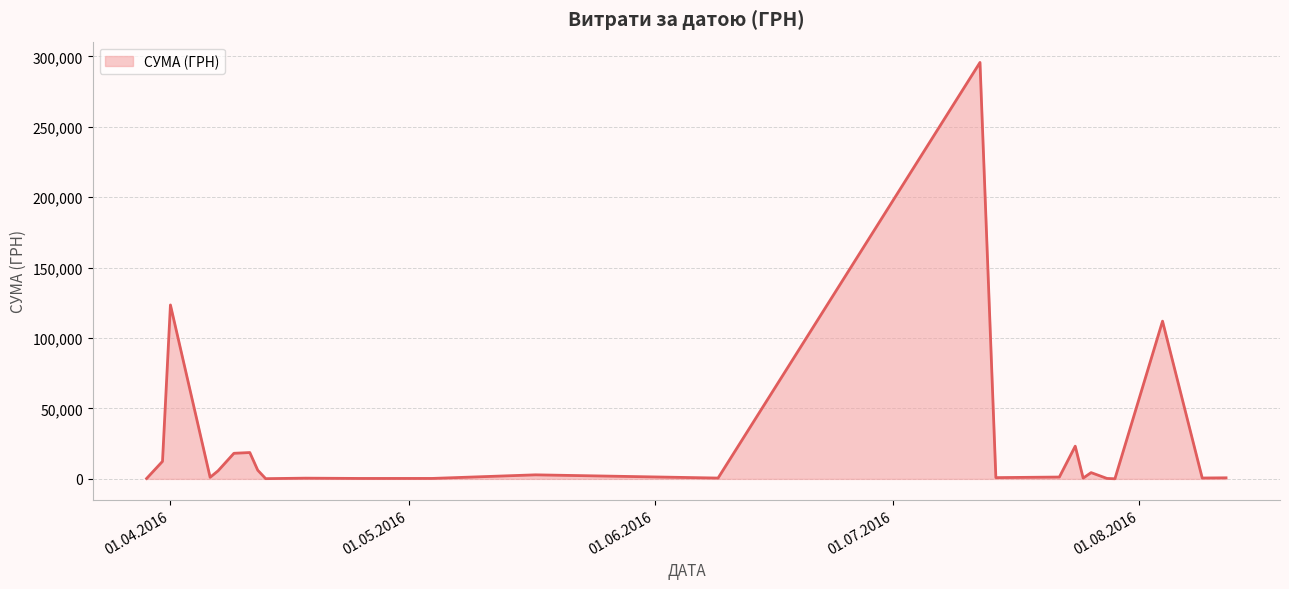

What is the difference between the maximum and minimum values?

295540.8